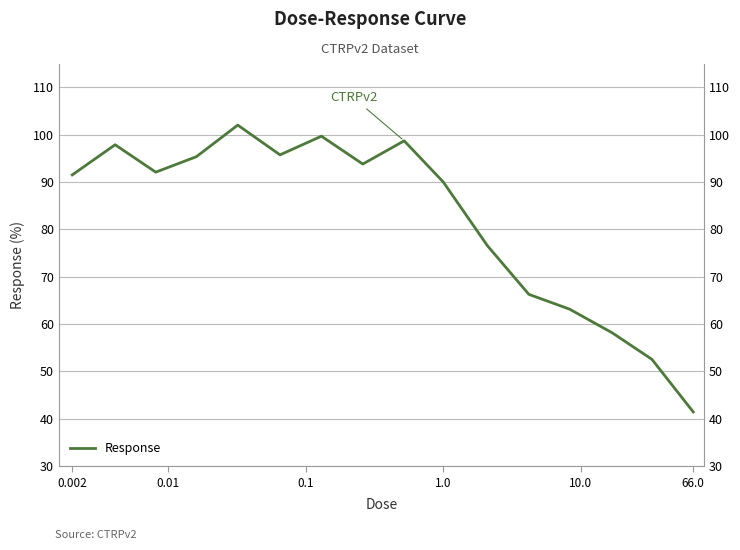

What is the difference between the second highest and second lowest values?

47.1